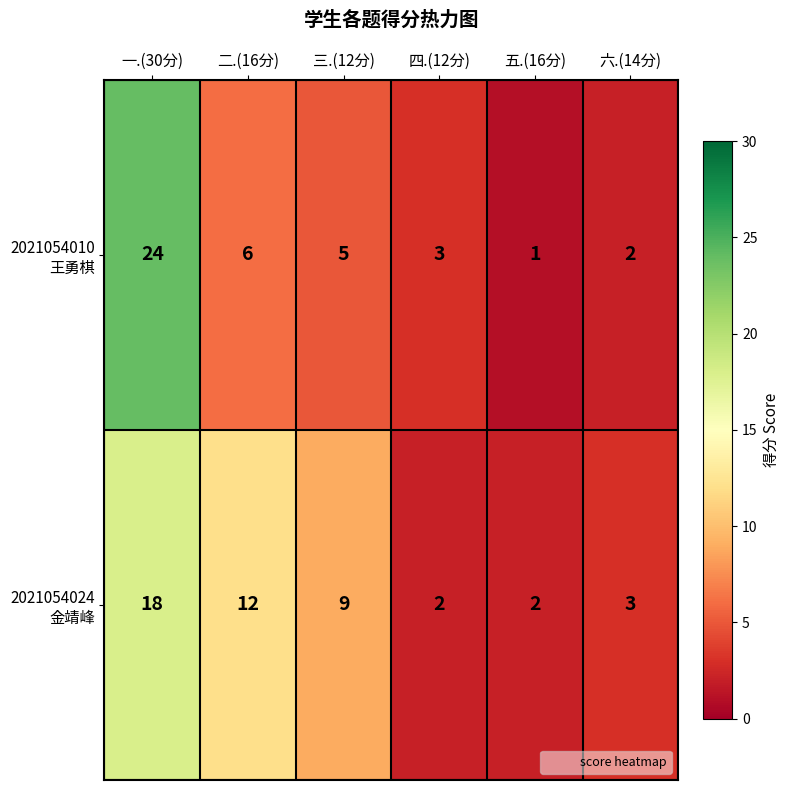

Which label corresponds to the largest value in the chart?

一.(30分)